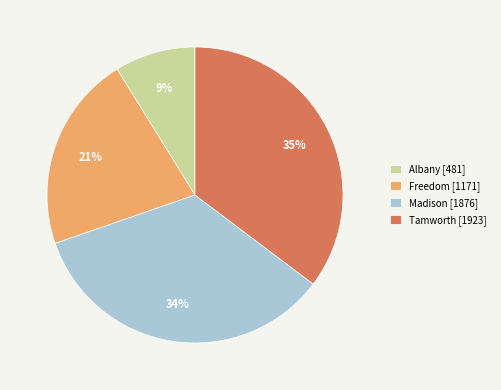

Which slice is the largest?

Tamworth